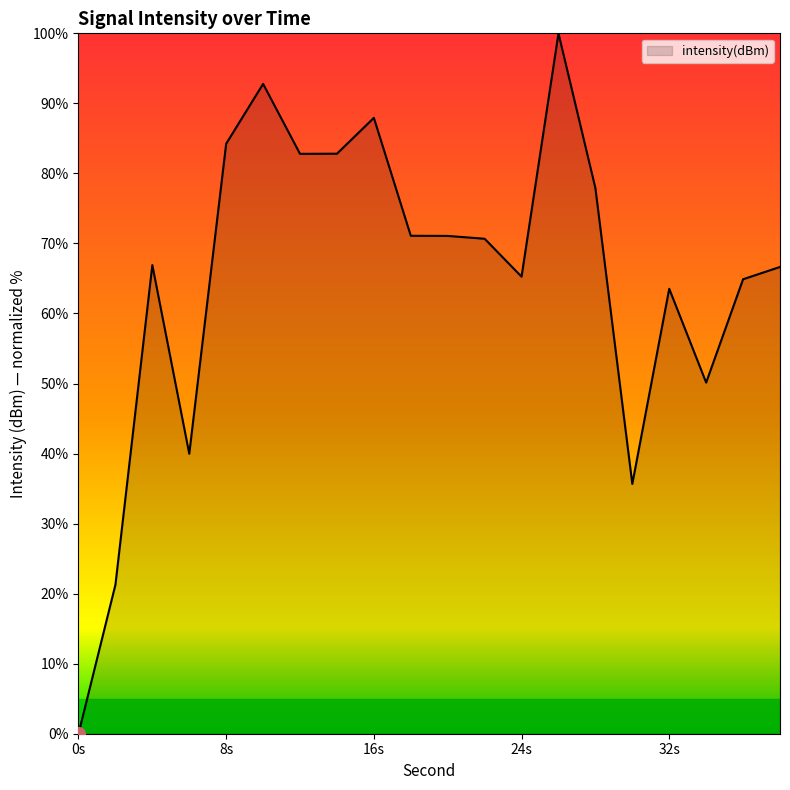

What is the difference between the maximum and minimum values?

100.0